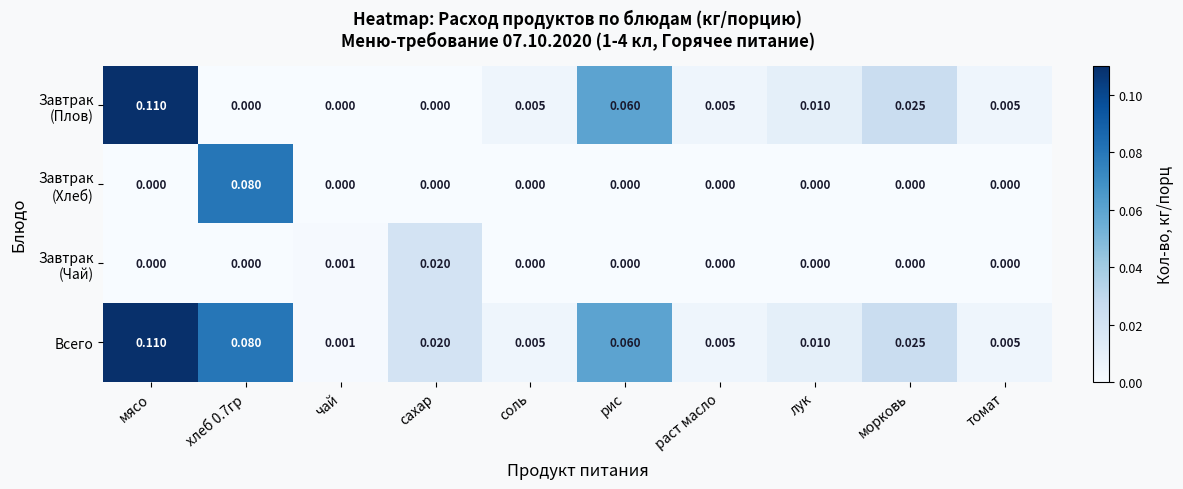

At which category is the sum across all series the highest?

мясо